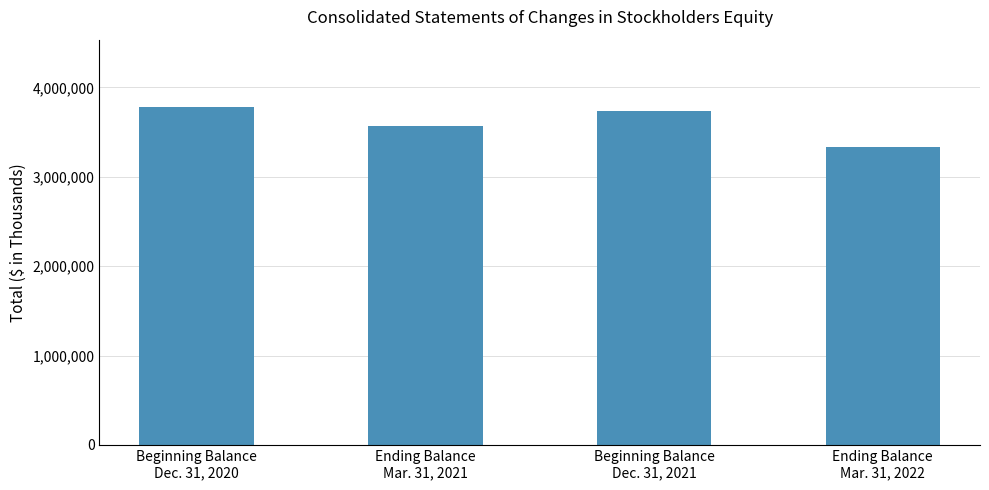

List the labels in order of value, smallest first.

Ending Balance
Mar. 31, 2022, Ending Balance
Mar. 31, 2021, Beginning Balance
Dec. 31, 2021, Beginning Balance
Dec. 31, 2020